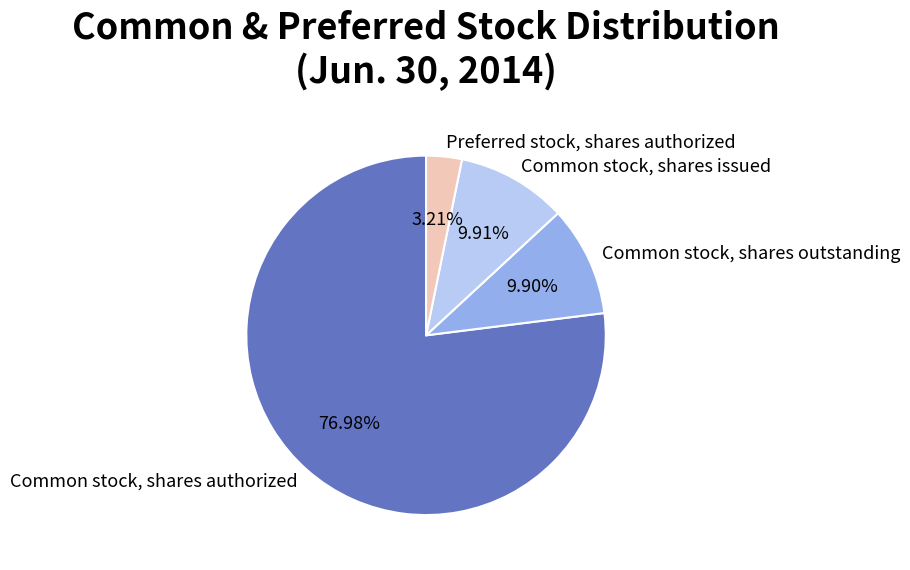

Count the number of slices in the pie.

4